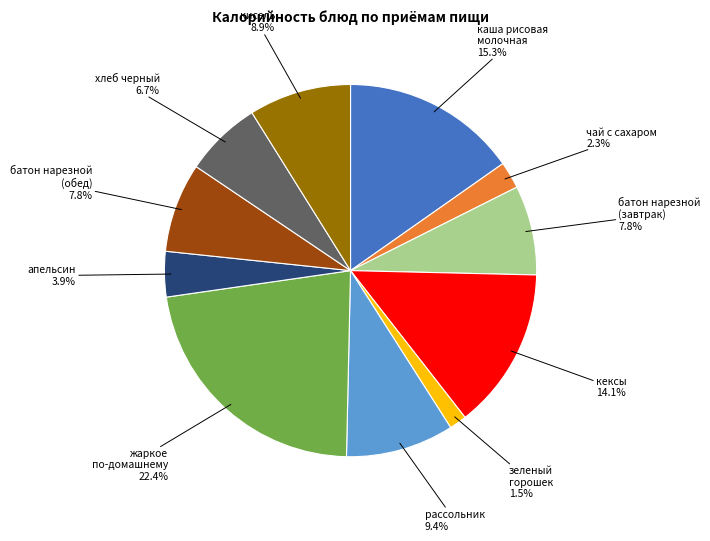

Is there any slice that represents more than half of the pie?

No